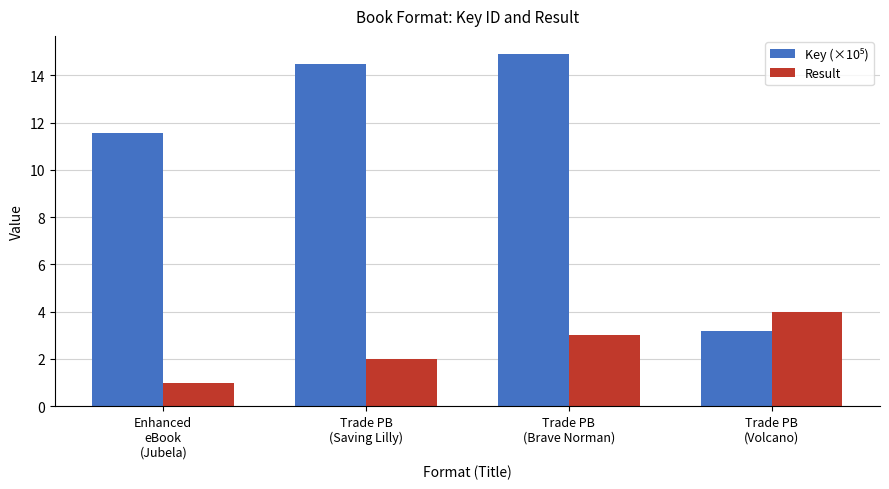

Which category has the lowest value in the Result series?

Enhanced
eBook
(Jubela)